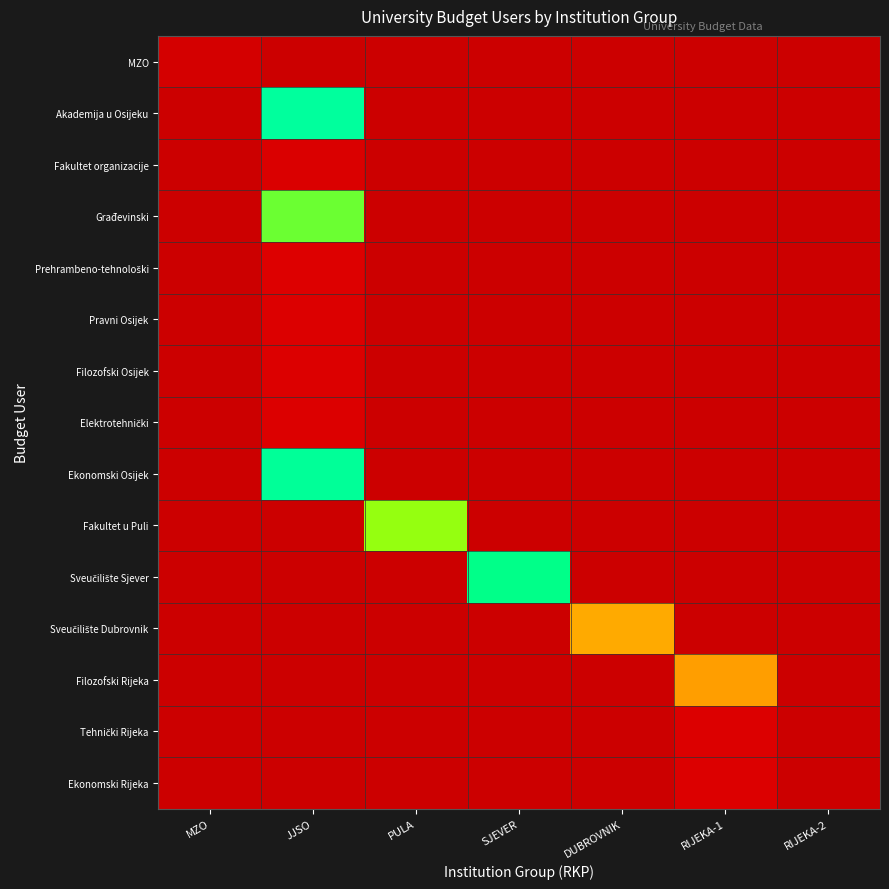

Between SJEVER and RIJEKA-2, which series saw the biggest shift?

Sveučilište Sjever